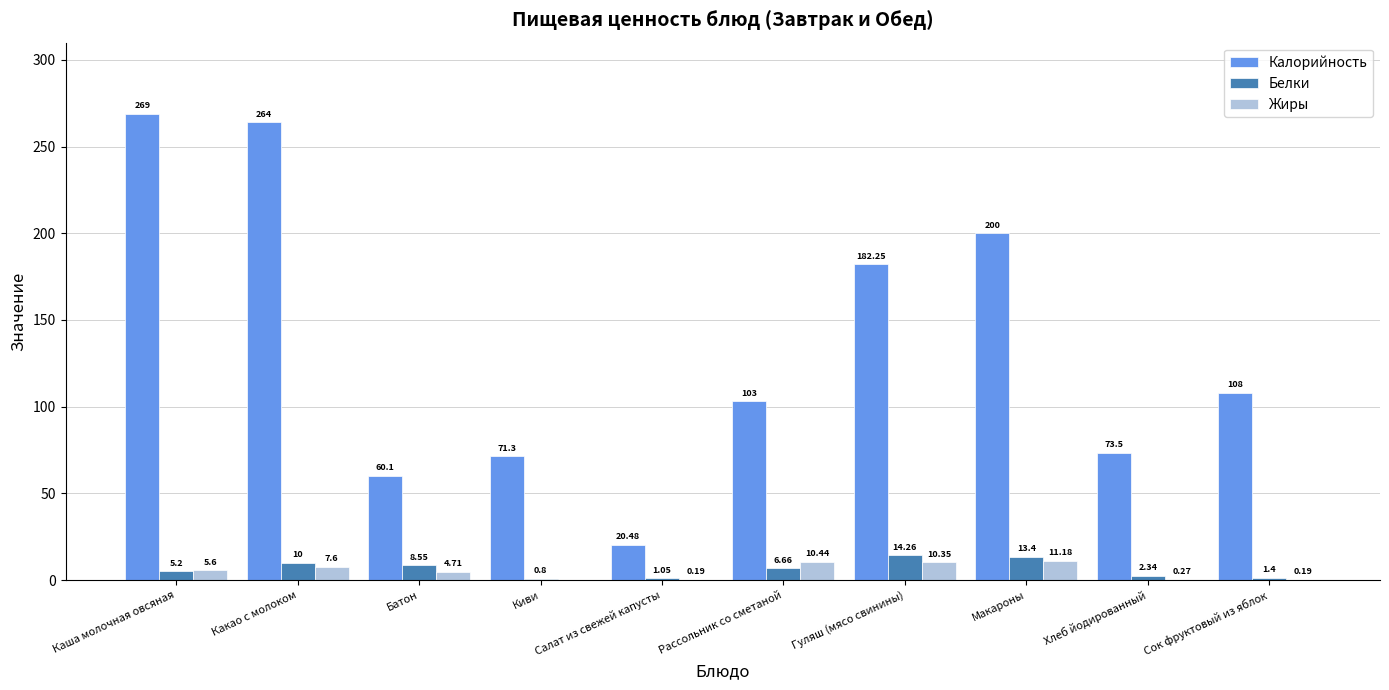

At which label does Калорийность reach its peak?

Каша молочная овсяная